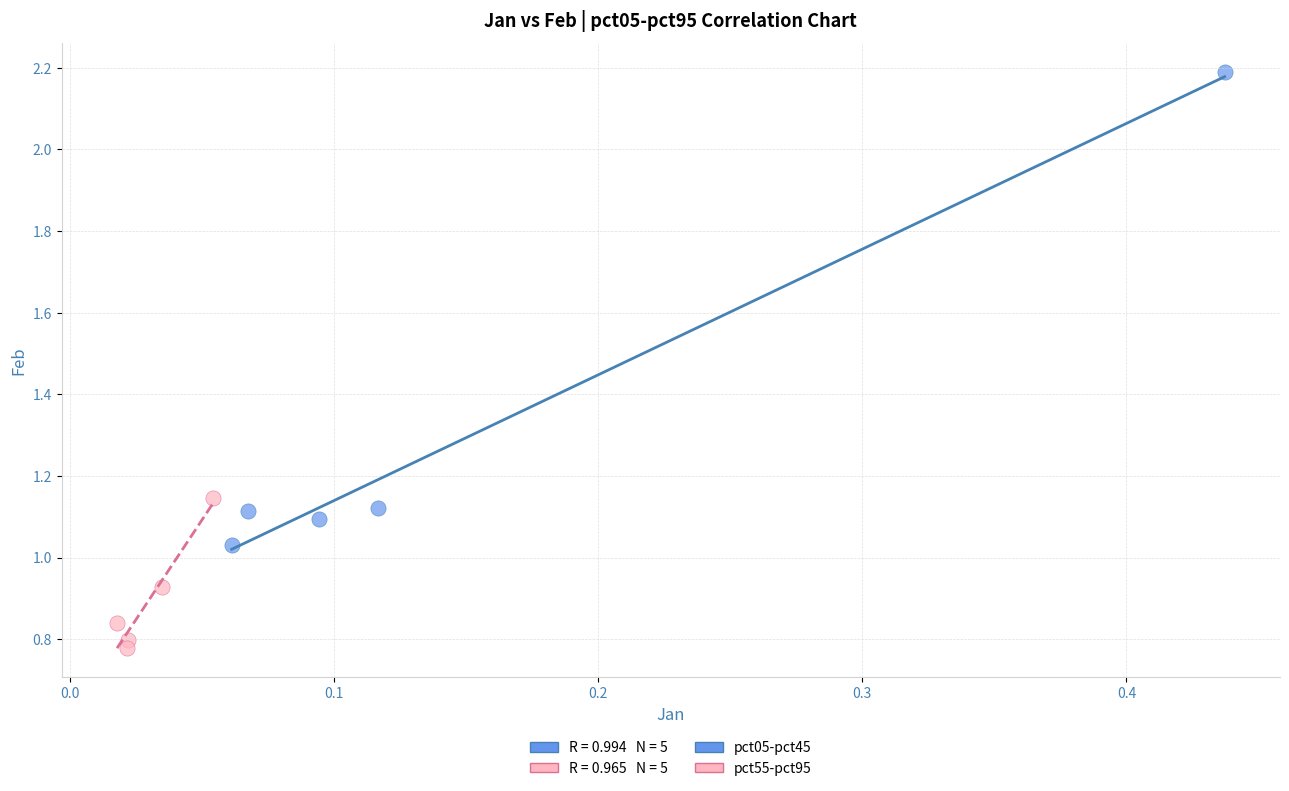

Which series has the widest spread of Y values?

pct05-pct45